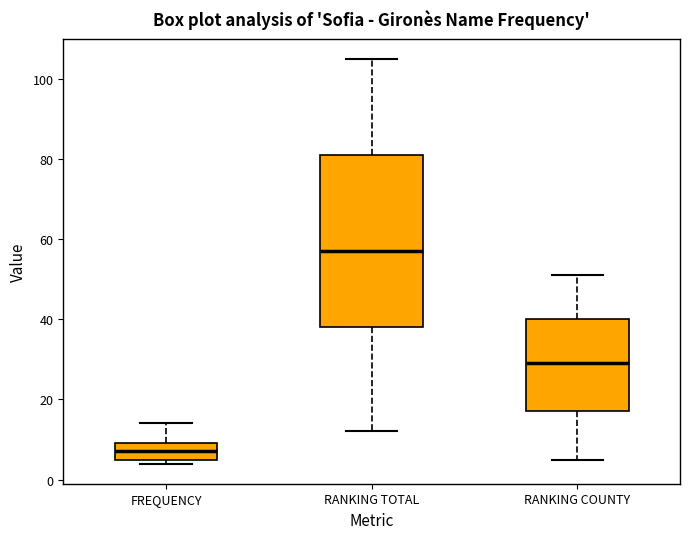

Comparing the boxes themselves (not the whiskers), which one is the tallest?

RANKING TOTAL